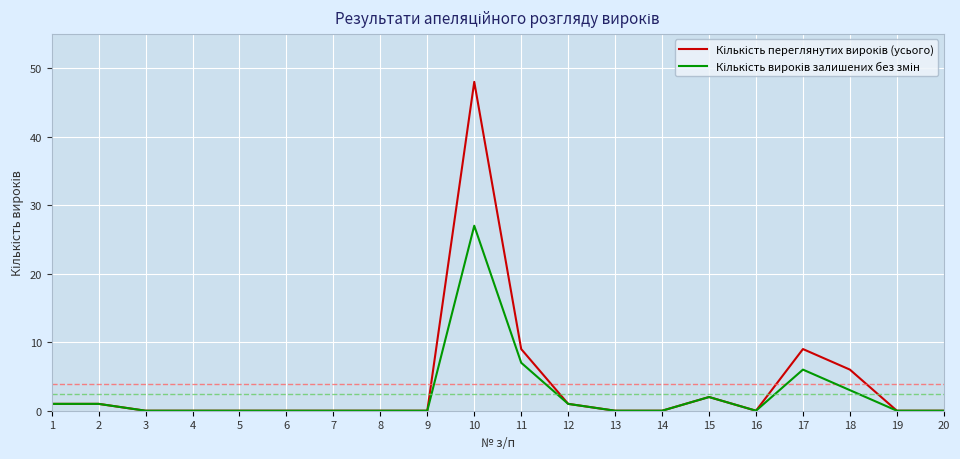

At which category is the sum across all series the highest?

10